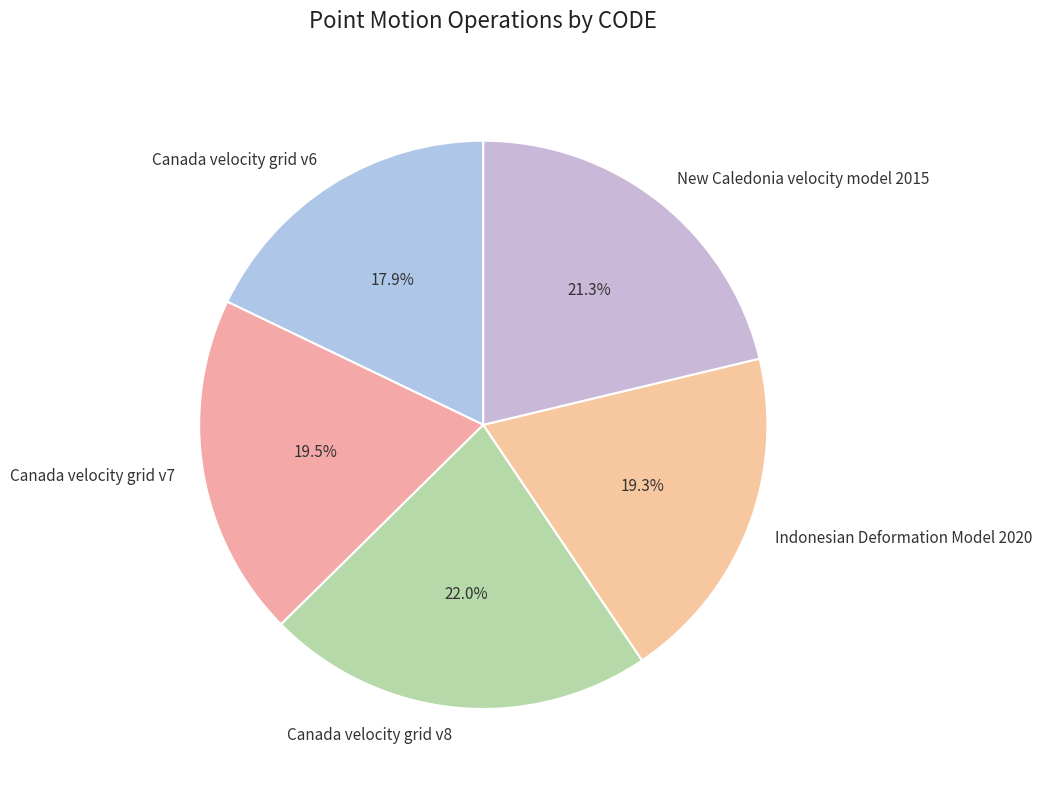

What percentage is NOT represented by Canada velocity grid v8?

78.0%